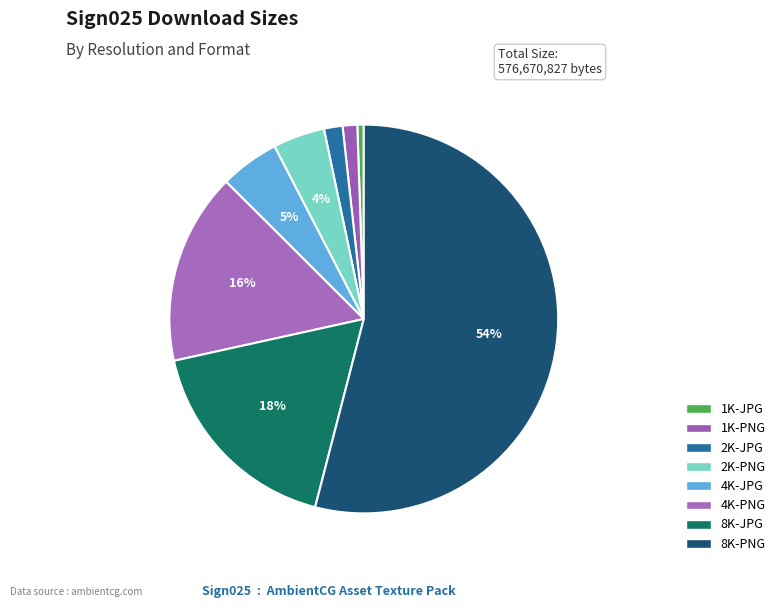

What percentage is the 8K-JPG slice, to the nearest percent?

18%